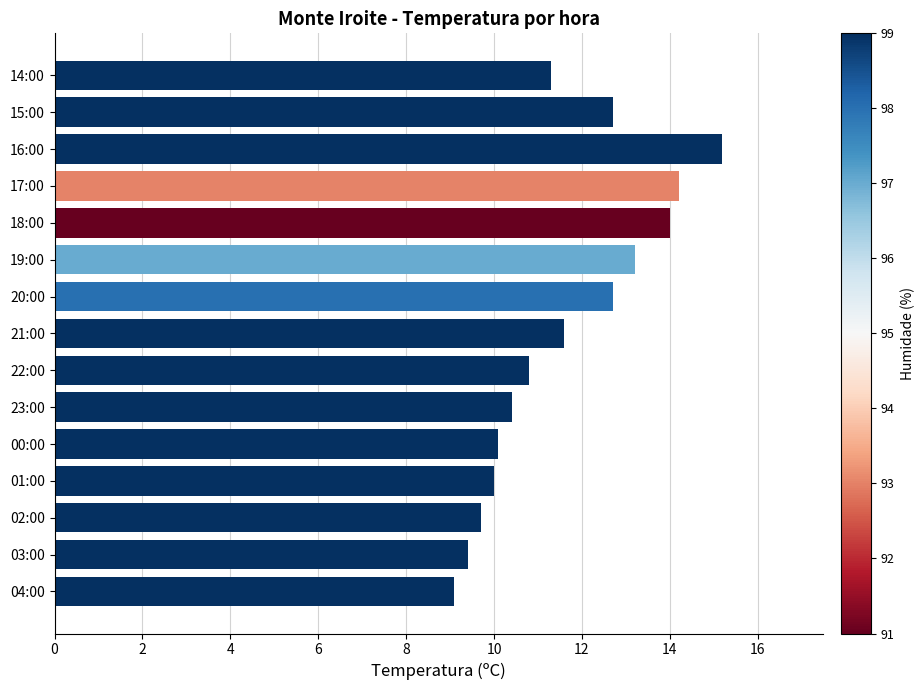

True or false: the data shows 19.4 at 19:00.

False